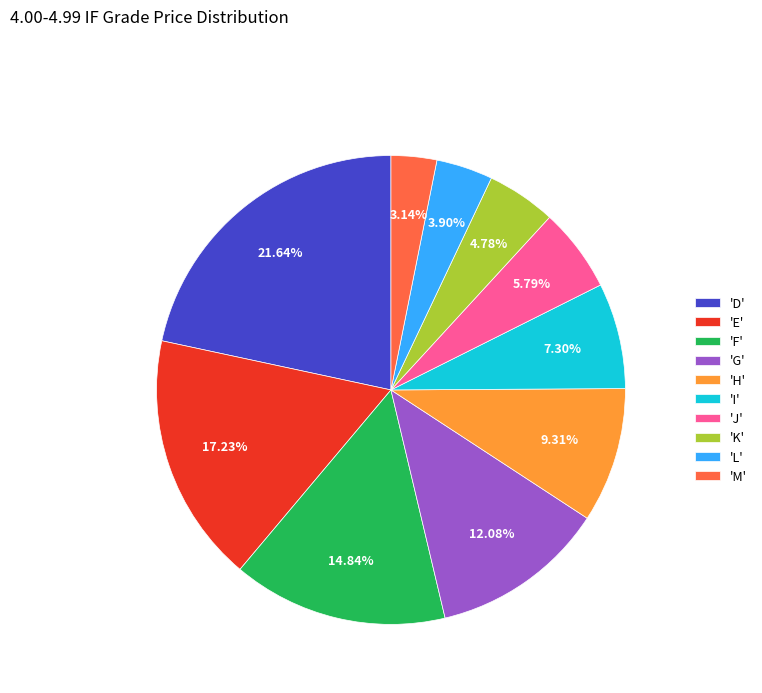

Is there any slice that represents more than half of the pie?

No